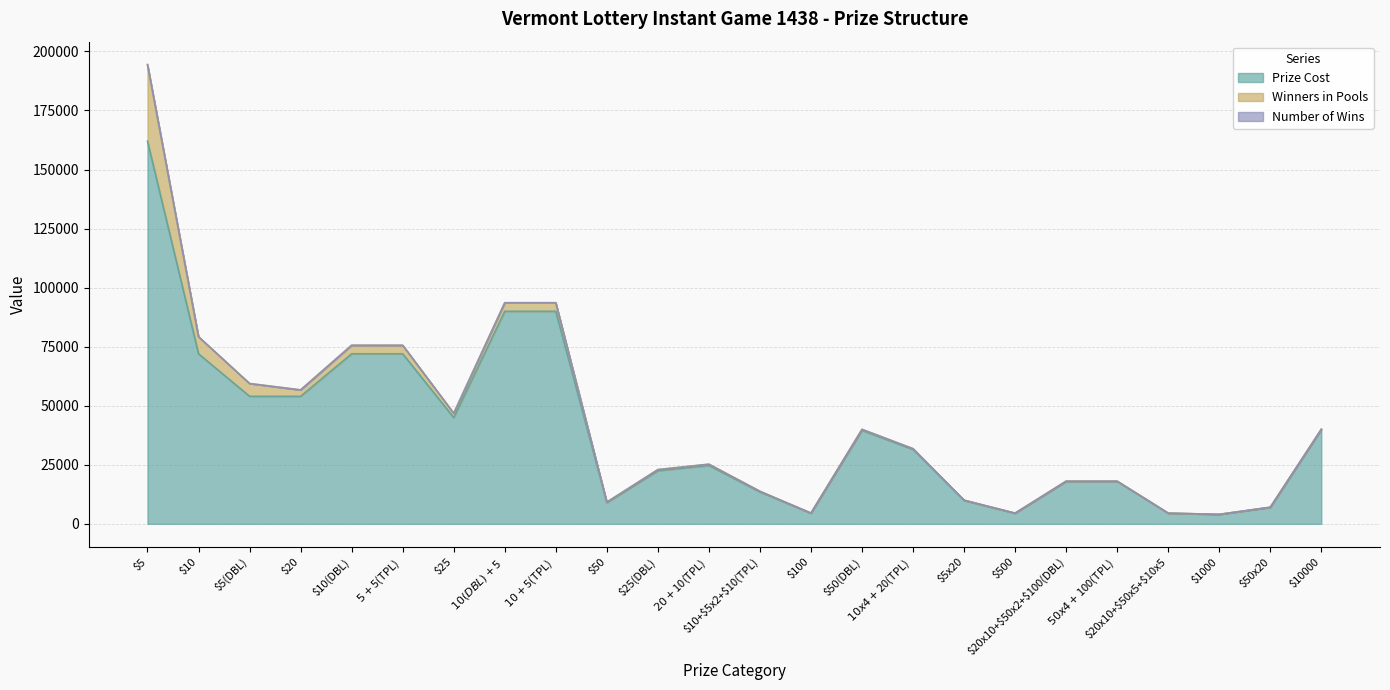

Rank the categories by Prize Cost value from highest to lowest.

$5, $10(DBL)+$5, $10+$5(TPL), $10, $10(DBL), $5+$5(TPL), $5(DBL), $20, $25, $10000, $50(DBL), $10x4+$20(TPL), $20+$10(TPL), $25(DBL), $20x10+$50x2+$100(DBL), $50x4+$100(TPL), $10+$5x2+$10(TPL), $5x20, $50, $50x20, $100, $500, $20x10+$50x5+$10x5, $1000